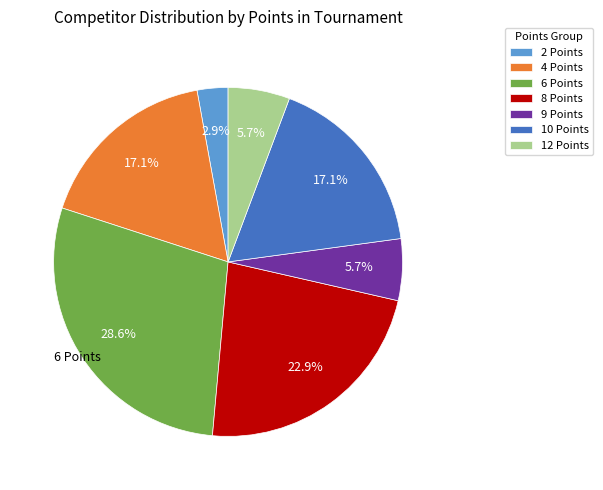

Between 8 Points and 10 Points, which is larger?

8 Points